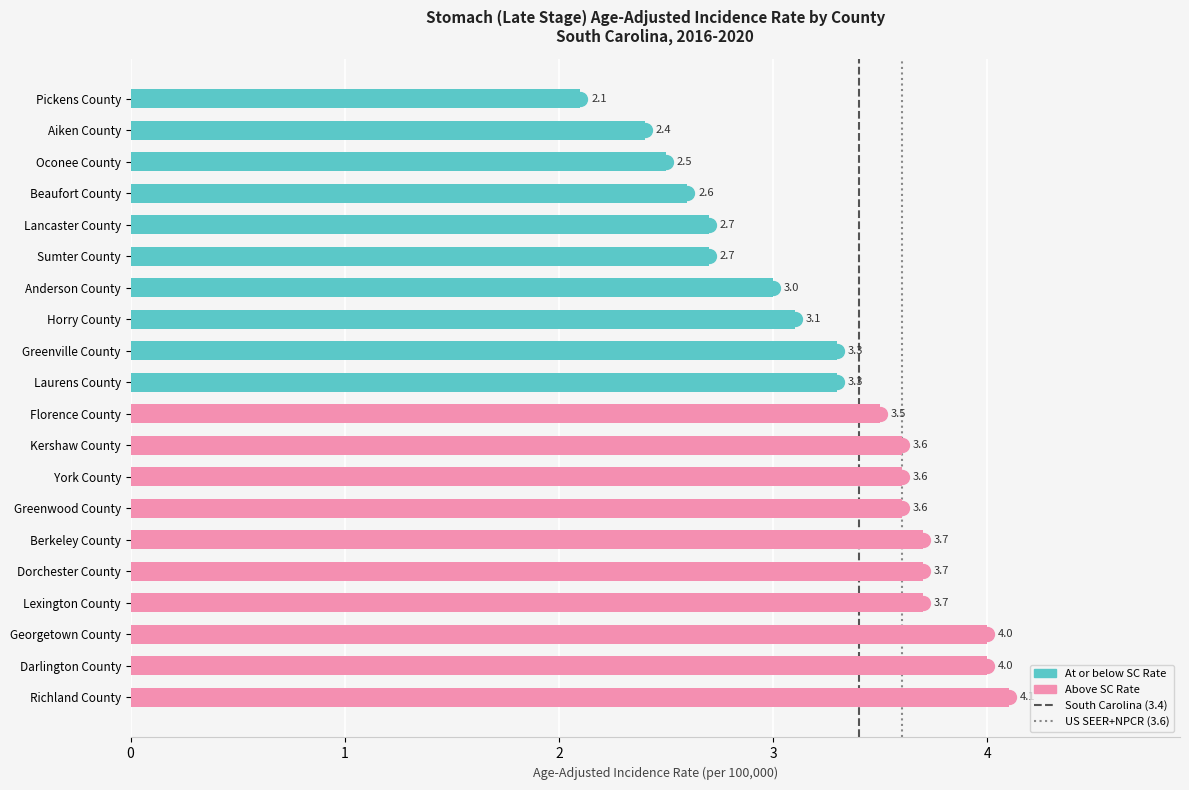

Reading bottom to top, list all the values displayed in this chart.

4.1	4.0	4.0	3.7	3.7	3.7	3.6	3.6	3.6	3.5	3.3	3.3	3.1	3.0	2.7	2.7	2.6	2.5	2.4	2.1